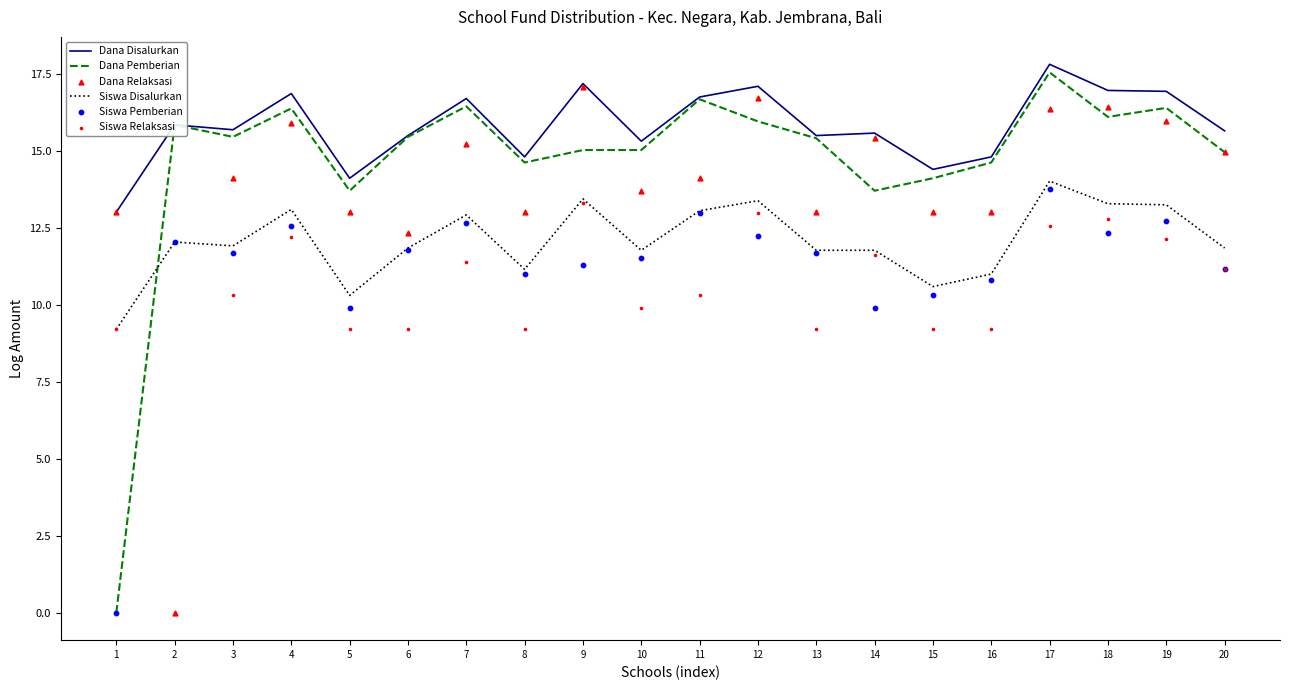

At how many categories does at least one series exceed 11?

20